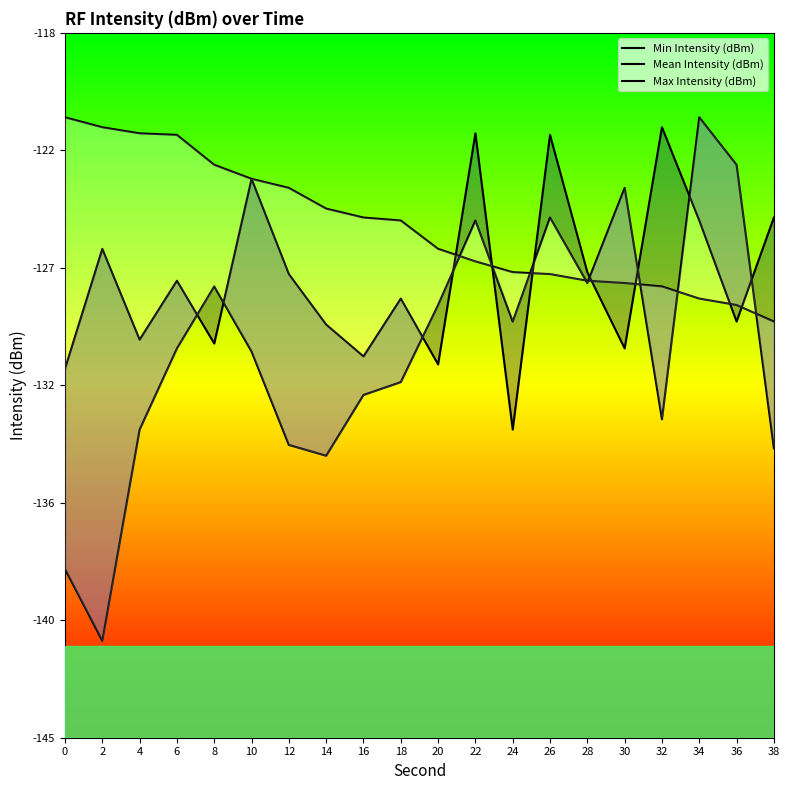

At which label is Min Intensity (dBm) closest to -131?

18